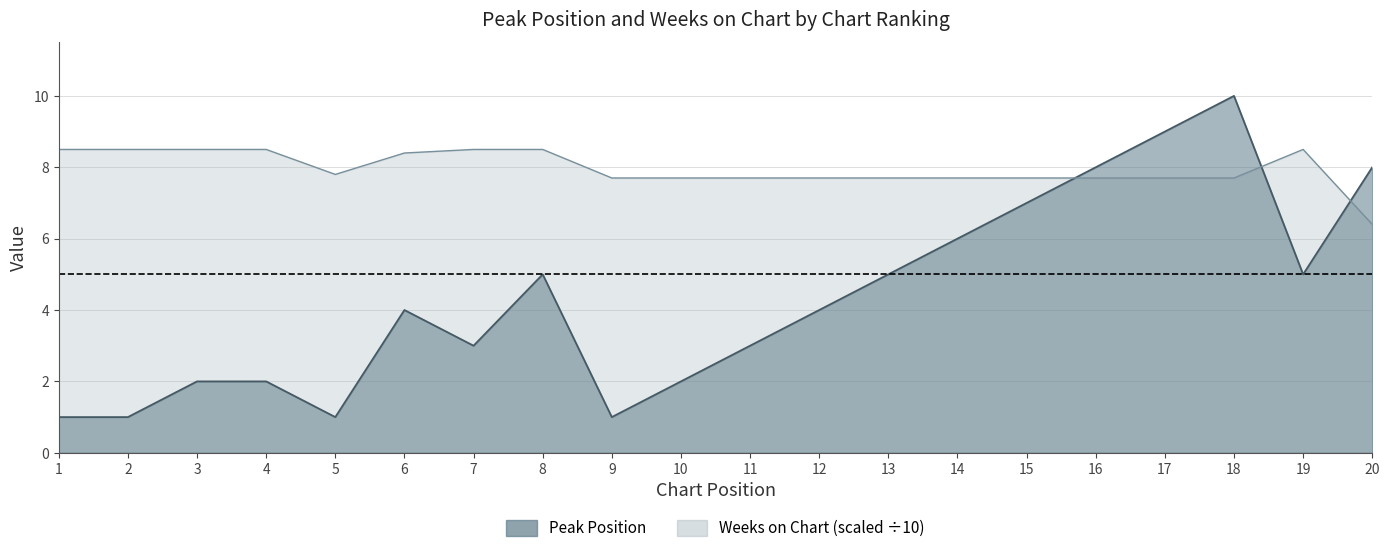

Reading left to right, transcribe all the data shown in this chart.

Peak Position: 1.0	1.0	2.0	2.0	1.0	4.0	3.0	5.0	1.0	2.0	3.0	4.0	5.0	6.0	7.0	8.0	9.0	10.0	5.0	8.0
Weeks on Chart: 8.5	8.5	8.5	8.5	7.8	8.4	8.5	8.5	7.7	7.7	7.7	7.7	7.7	7.7	7.7	7.7	7.7	7.7	8.5	6.4